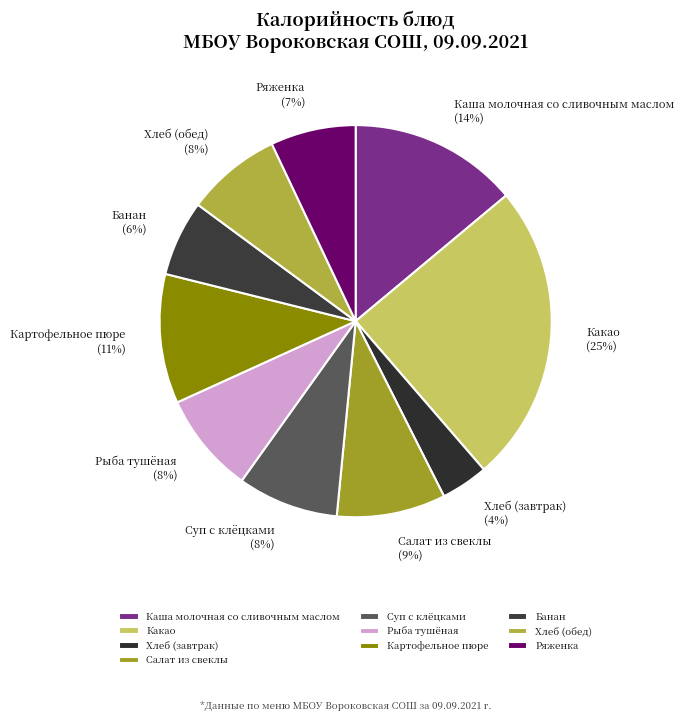

The Рыба тушёная slice represents 8% of the pie. True or false?

True